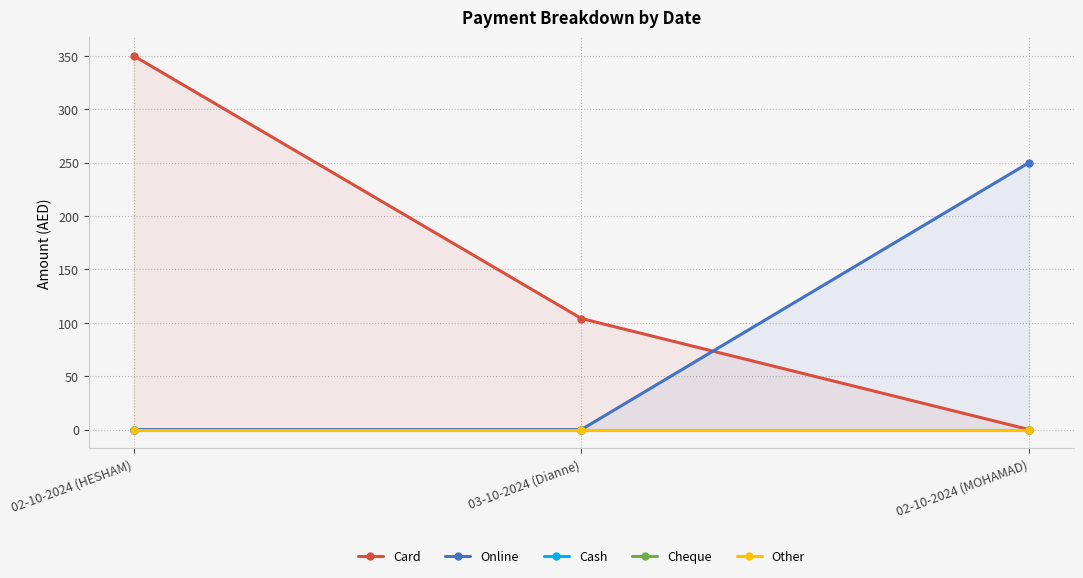

At which category does the chart reach its minimum across all series?

02-10-2024 (MOHAMAD)